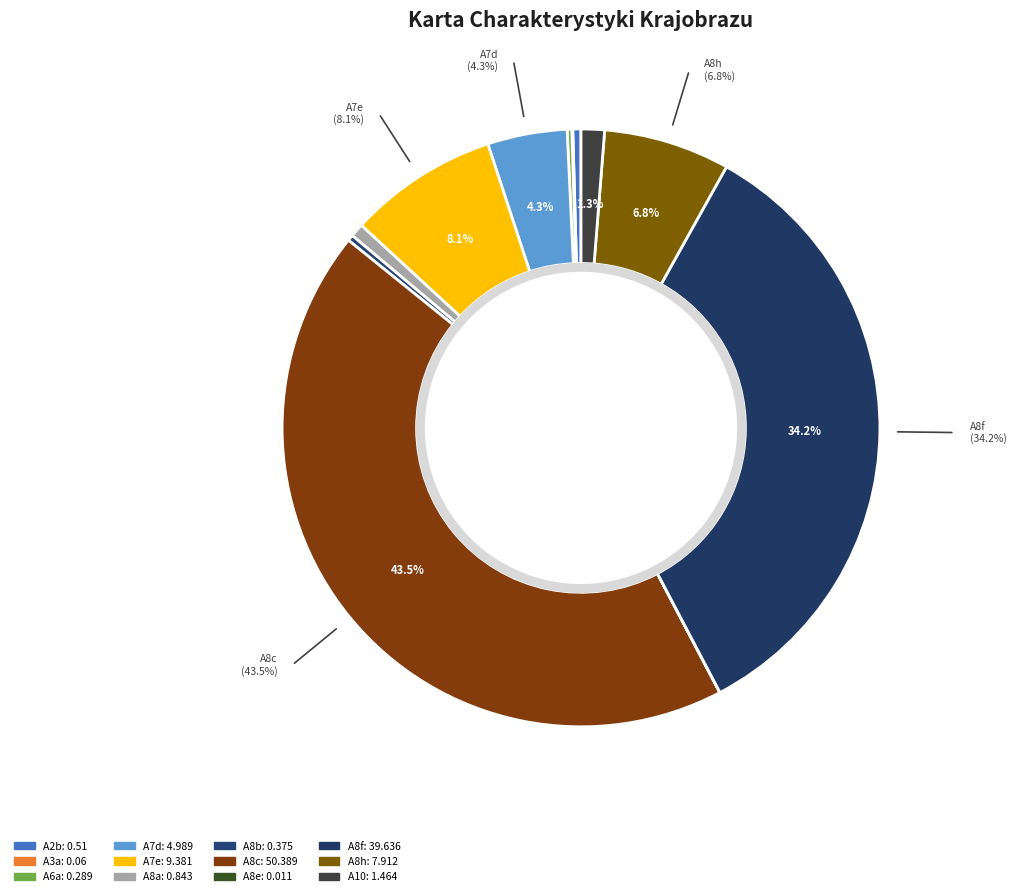

Count the number of slices in the pie.

12